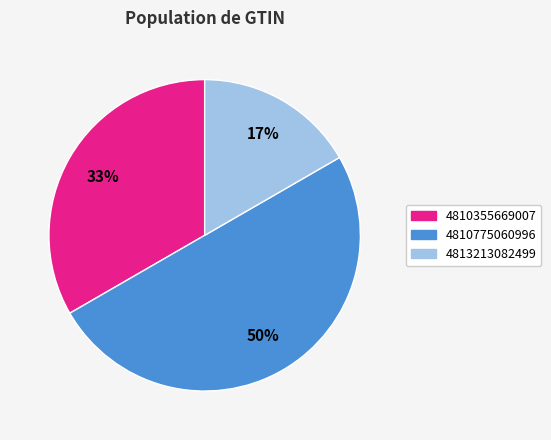

What is the smallest slice in the pie chart?

4813213082499